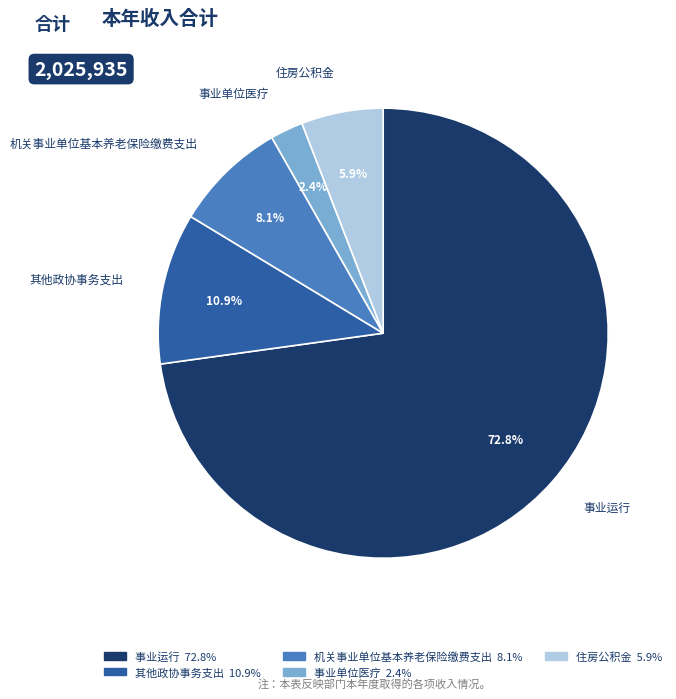

True or false: 事业运行 accounts for 73% of the total.

True